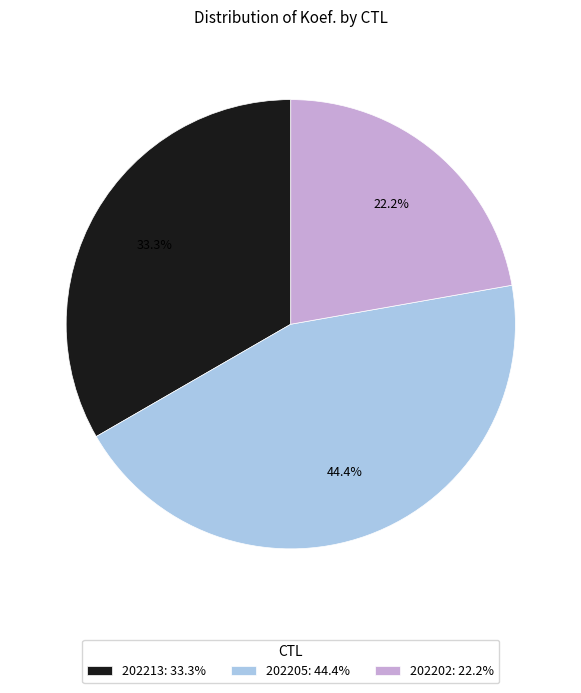

Combined, what portion of the pie is 202205 and 202213?

77.8%